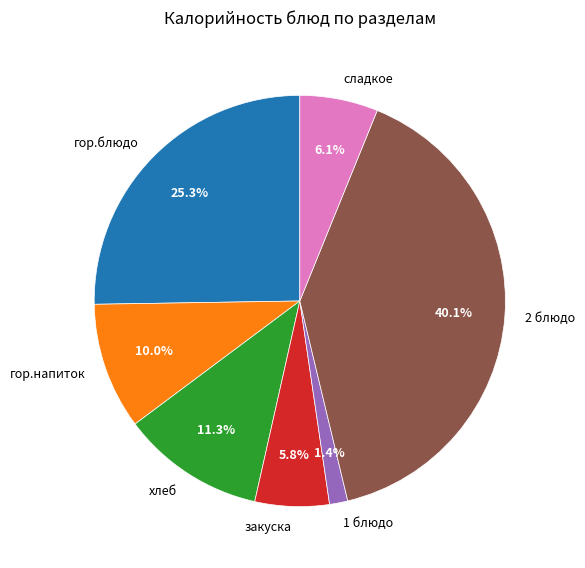

The гор.блюдо slice represents 25% of the pie. True or false?

True